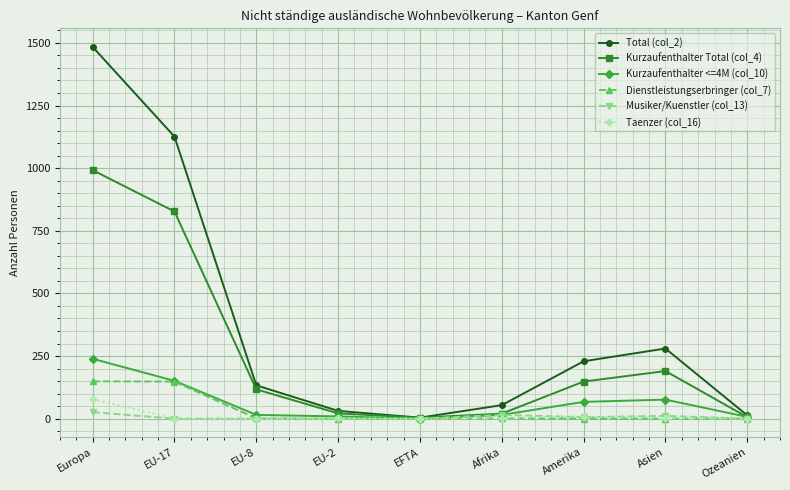

In Taenzer (col_16), how many points are higher than both neighbors (excluding endpoints)?

2